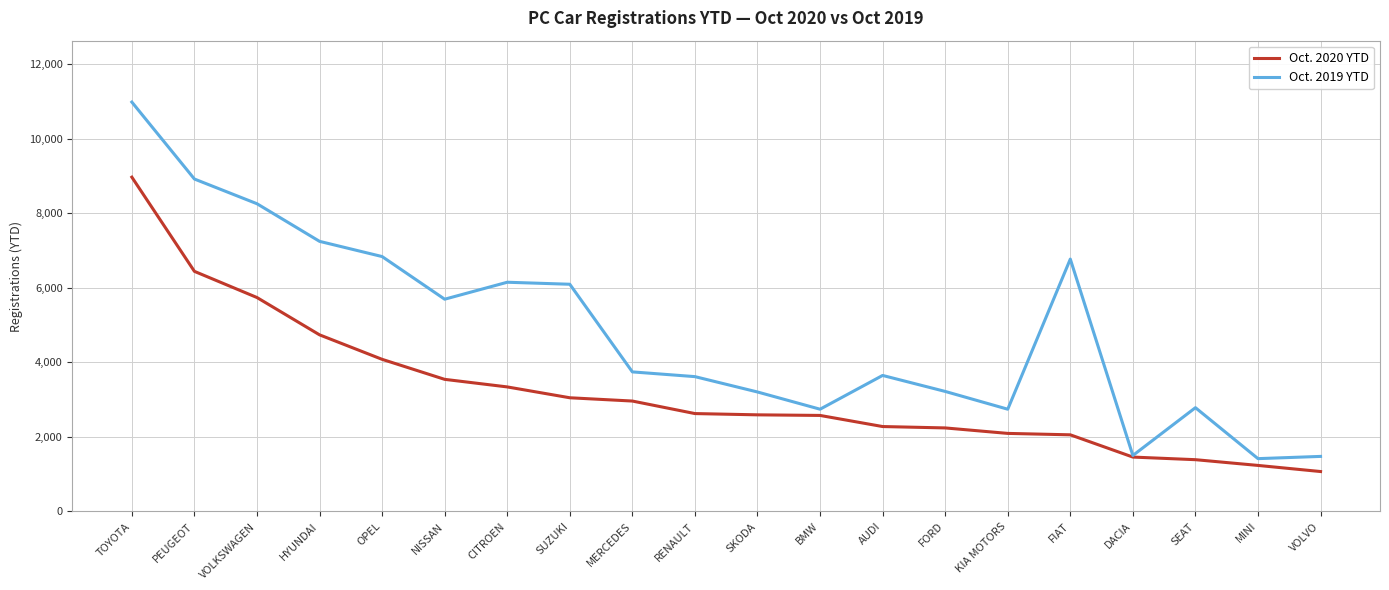

What is the difference between the highest and lowest values at SEAT?

1395